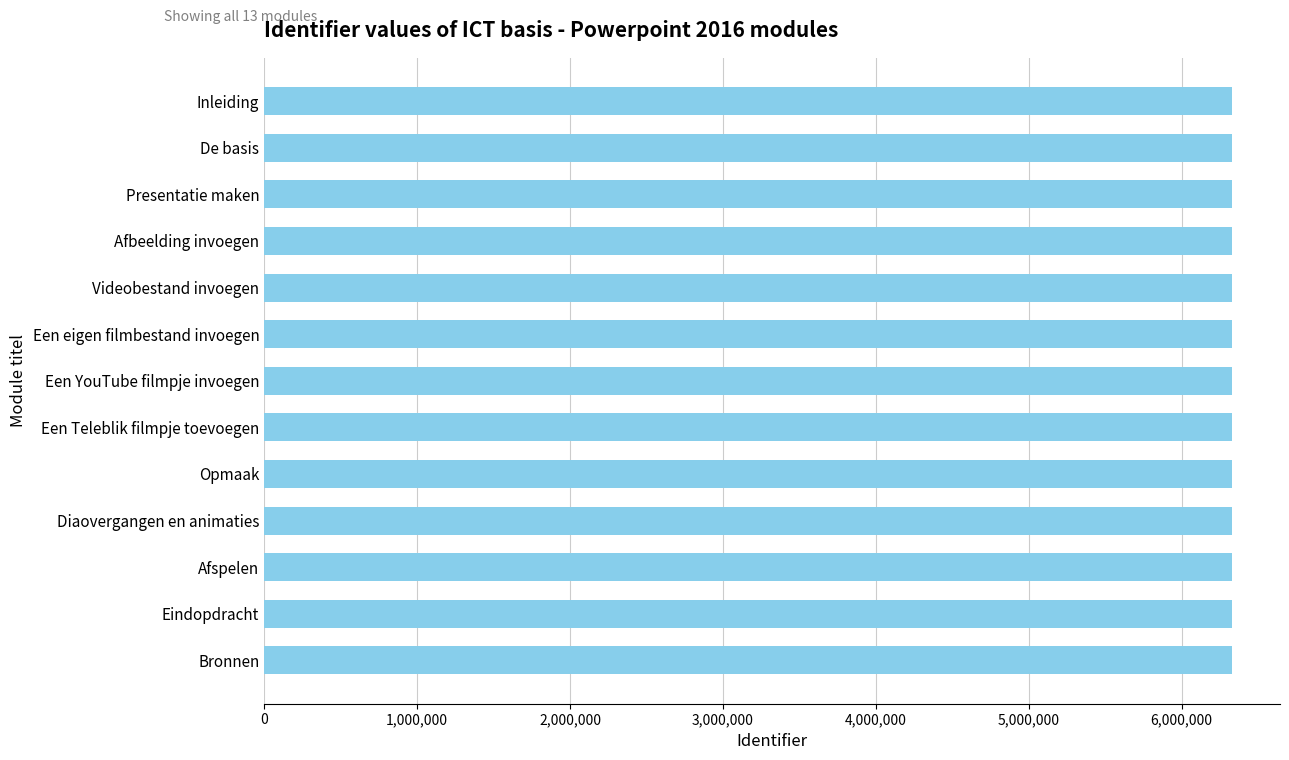

What is the minimum value shown in the chart?

6327020